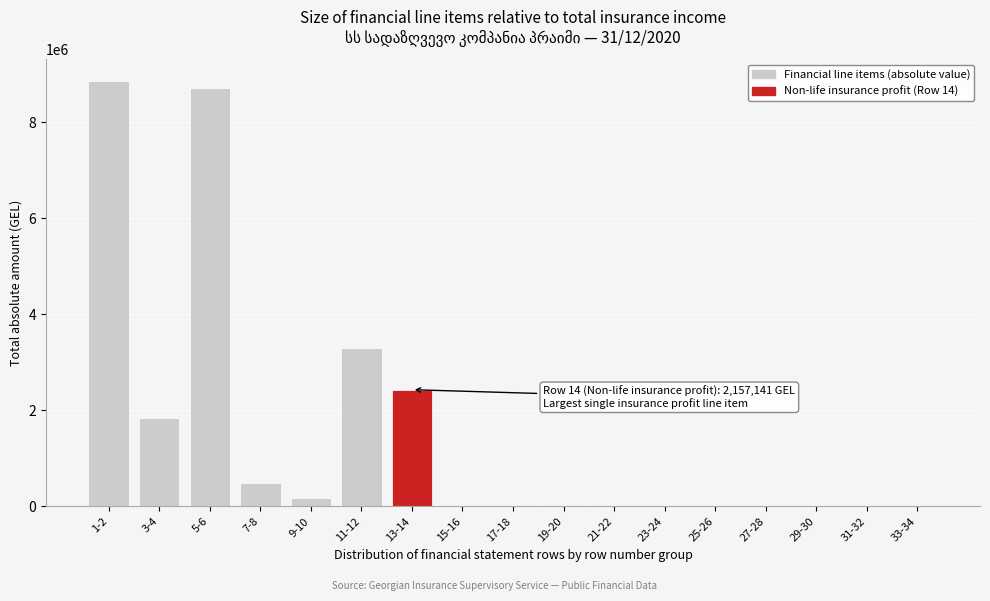

Where is the data nearest to the value 4434691?

11-12